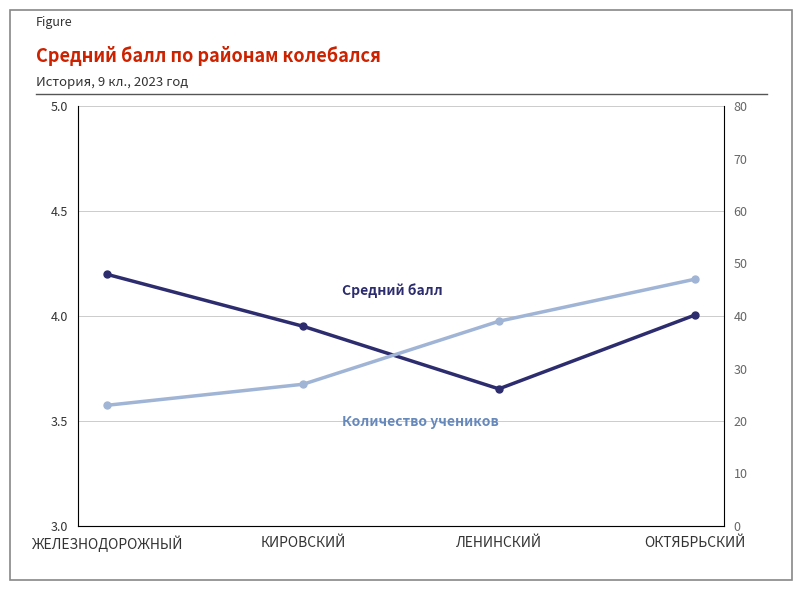

True or false: Количество учеников has a value of 47.0 at ОКТЯБРЬСКИЙ.

True